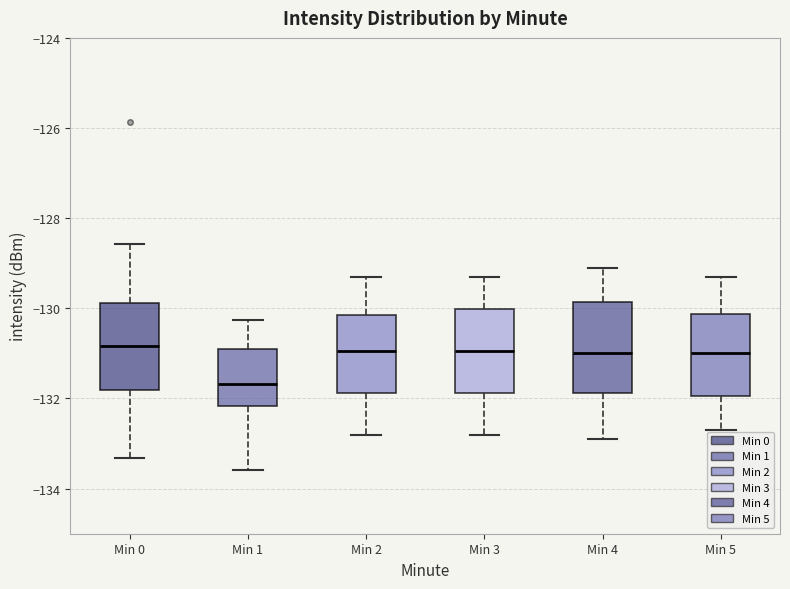

Reading left to right, read every box against the y-axis: the position of its median line, the range the box covers, and the ends of its whiskers. The values are not printed on the chart, so give them approximately, as read against the axis.

Min 0: median -130.8, box -131.8 to -129.8, whiskers -133.4 to -128.6
Min 1: median -131.6, box -132.2 to -131.0, whiskers -133.6 to -130.2
Min 2: median -131.0, box -131.8 to -130.2, whiskers -132.8 to -129.2
Min 3: median -131.0, box -131.8 to -130.0, whiskers -132.8 to -129.2
Min 4: median -131.0, box -131.8 to -129.8, whiskers -132.8 to -129.0
Min 5: median -131.0, box -132.0 to -130.2, whiskers -132.6 to -129.2